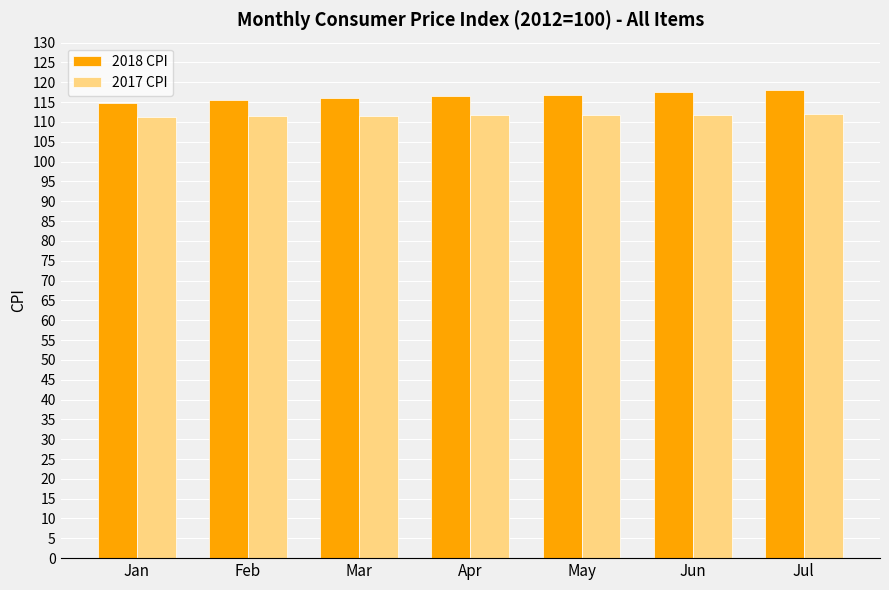

True or false: 2017 CPI has a value of 178.9 at May.

False